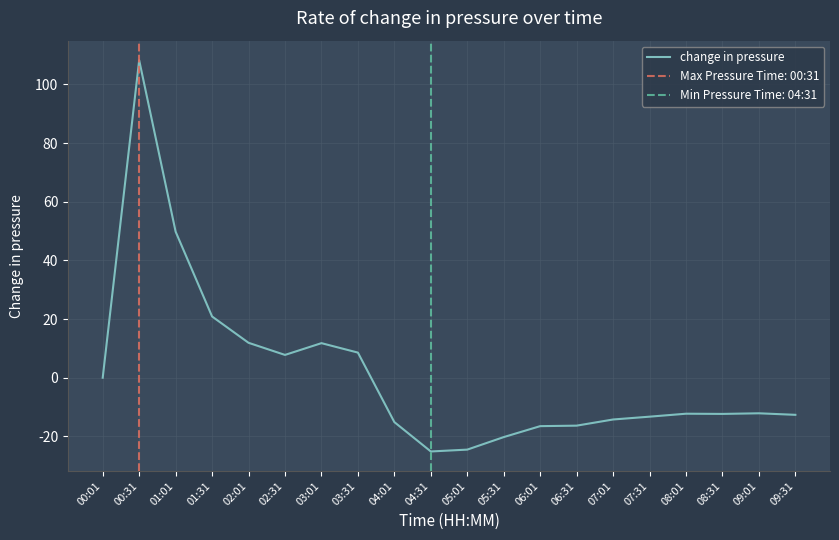

Rank the categories by value from lowest to highest.

04:31, 05:01, 05:31, 06:01, 06:31, 04:01, 07:01, 07:31, 09:31, 08:31, 08:01, 09:01, 00:01, 02:31, 03:31, 03:01, 02:01, 01:31, 01:01, 00:31